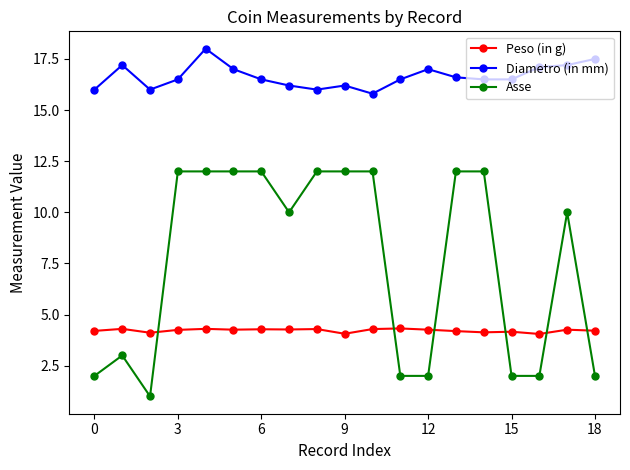

True or false: Diametro (in mm) and Peso (in g) cross at least once.

False